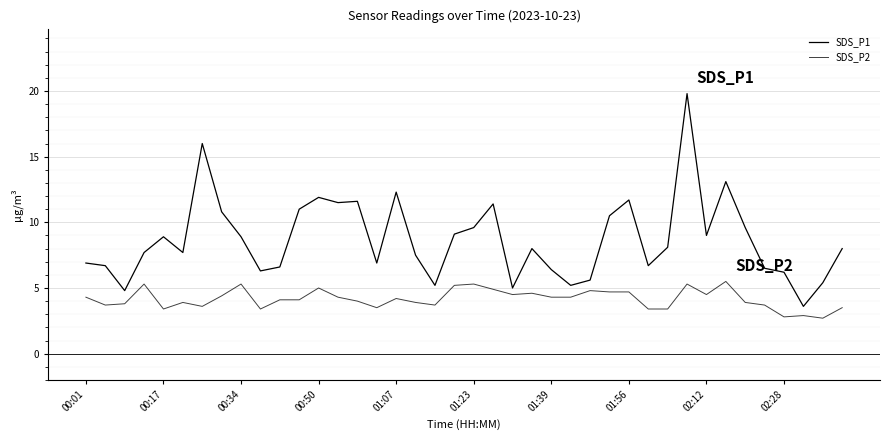

How many lines are shown in the chart?

2